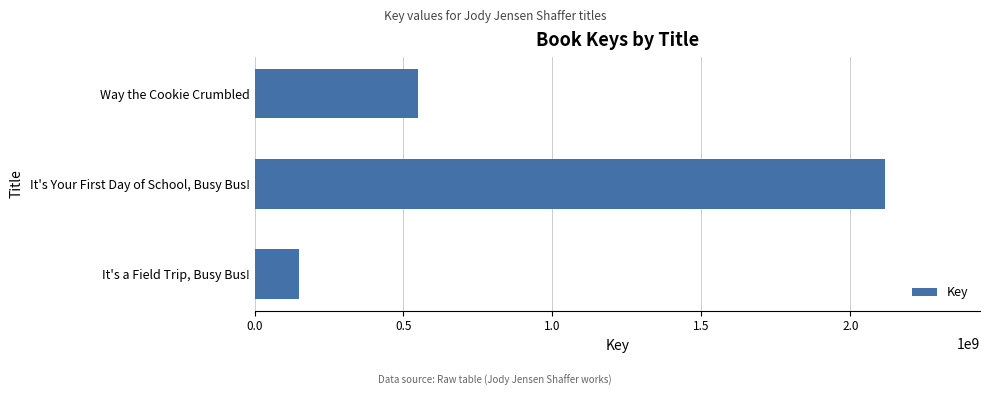

What is the greatest value displayed?

2117610015